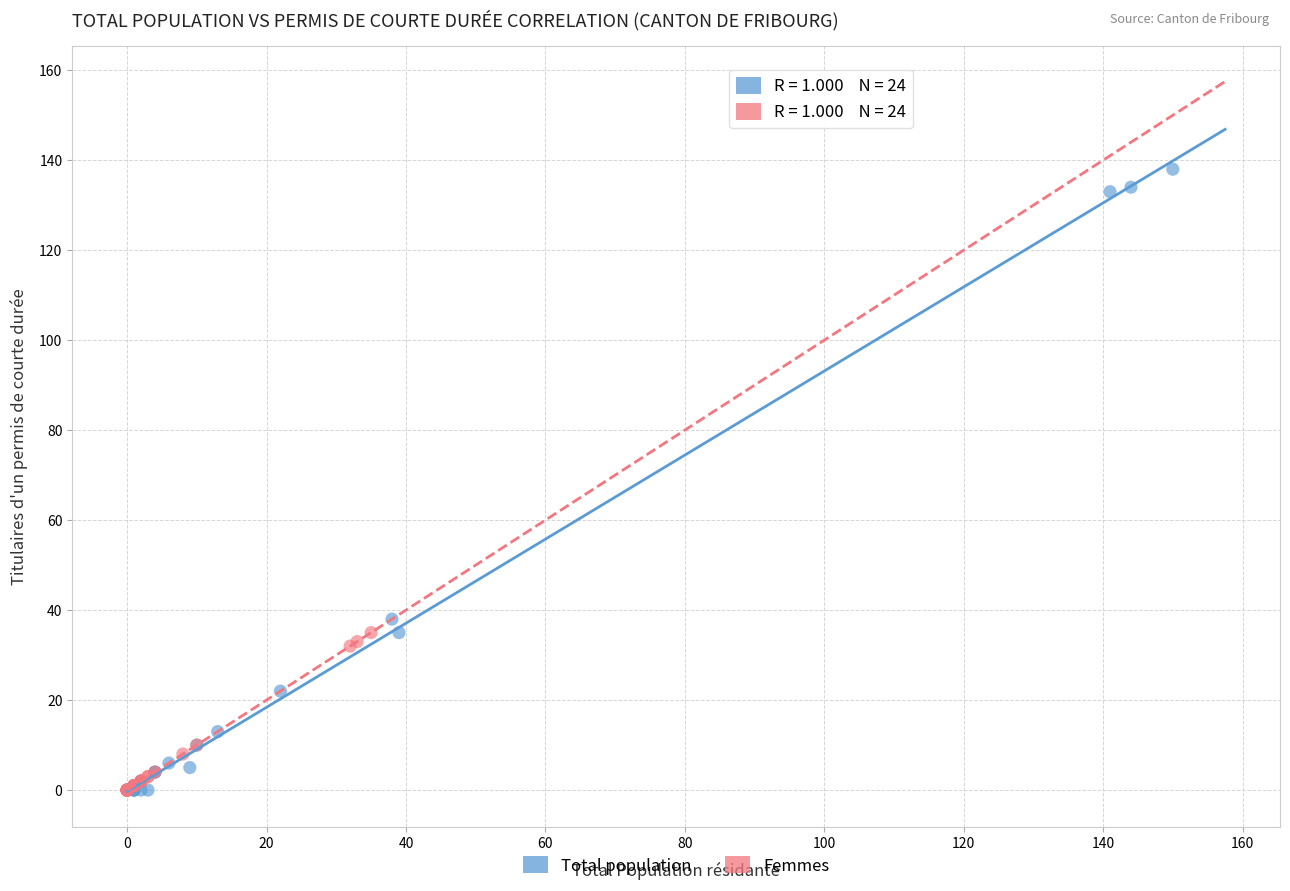

What are all the series names shown in the legend?

Total population, Femmes